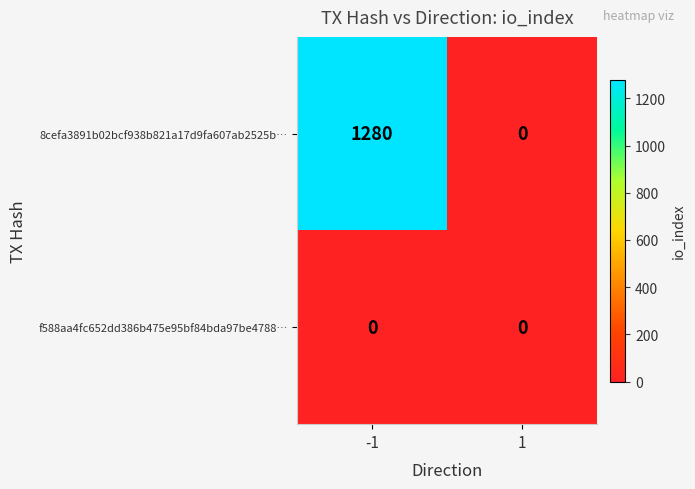

What is the maximum value shown in the chart?

1280